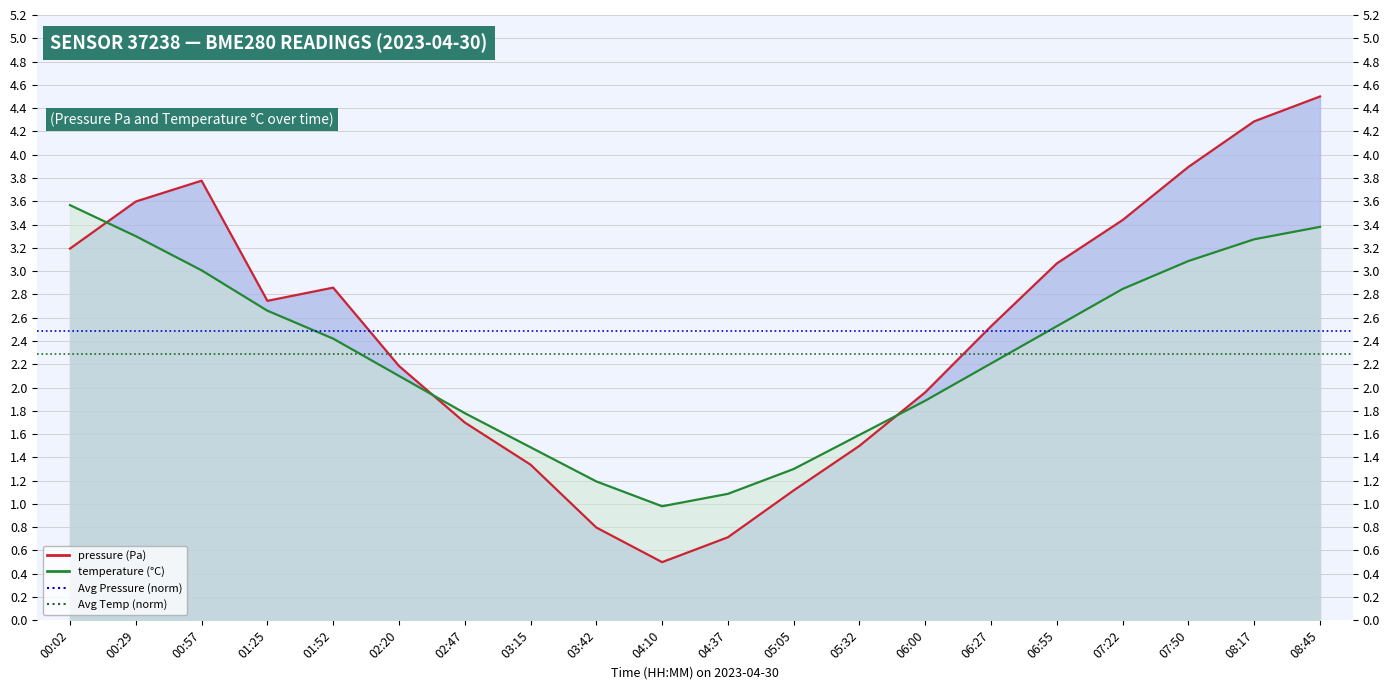

How many categories are shown in the chart?

20